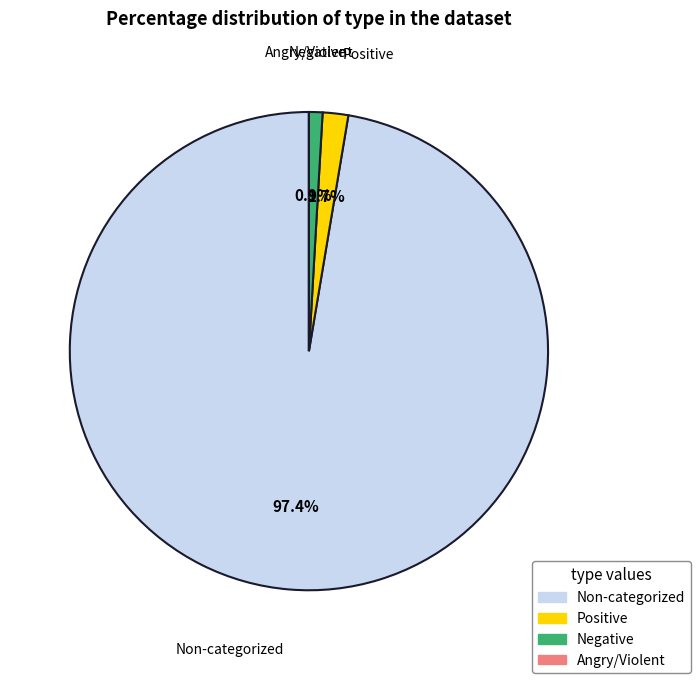

Does any single category account for the majority?

Yes